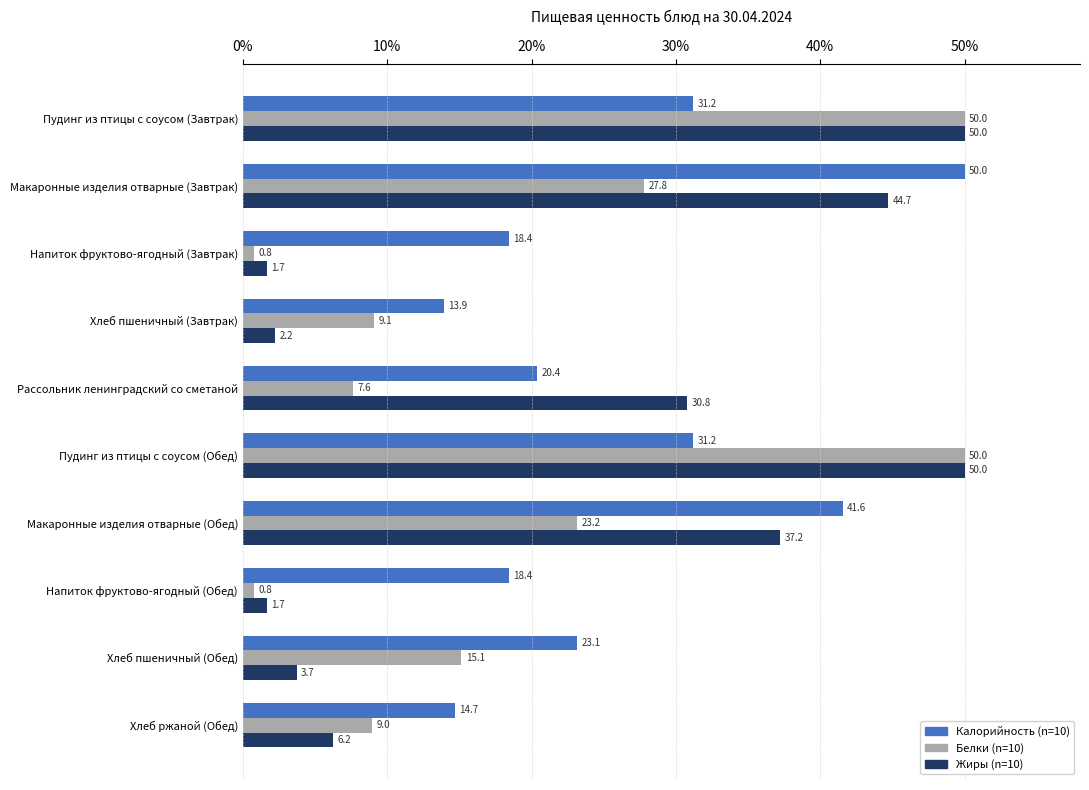

What is the spread (max minus min) of values at Рассольник ленинградский со сметаной?

23.2